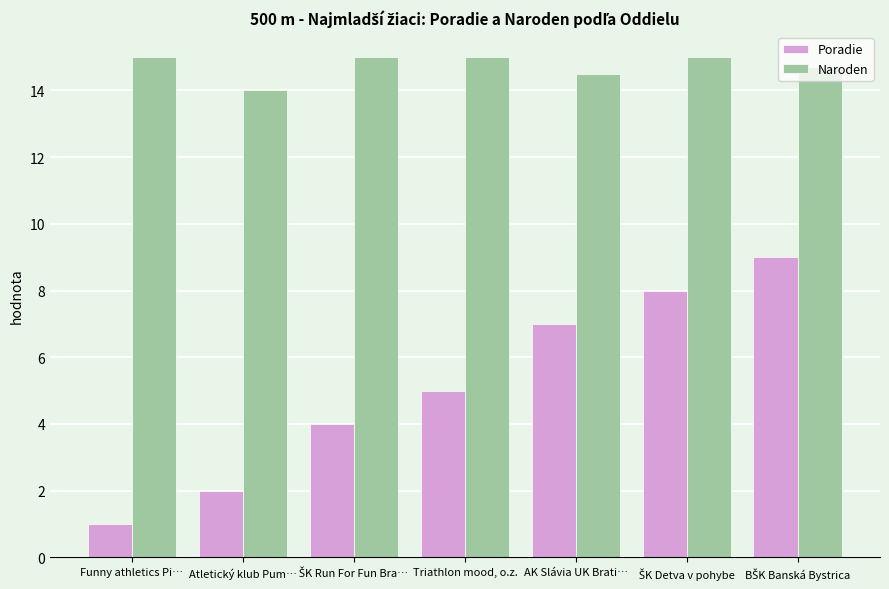

List the series in order of their peak value, lowest first.

Poradie, Naroden